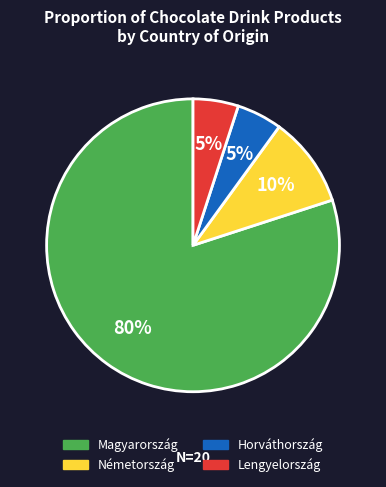

Which category accounts for the majority?

Magyarország